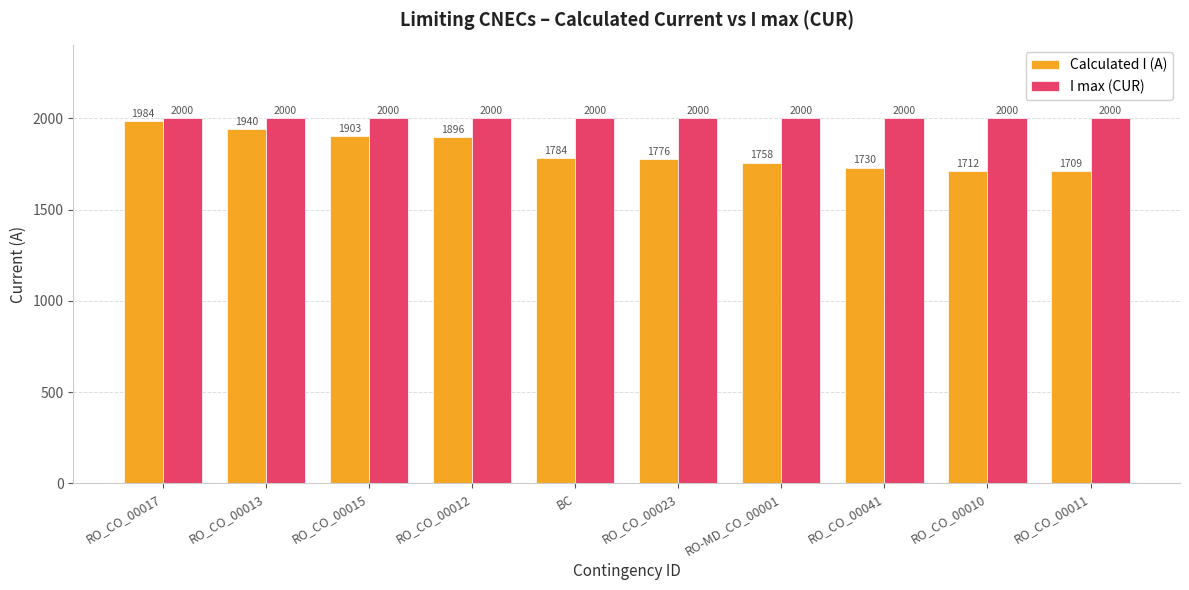

What are all the series names shown in the legend?

Calculated I (A), I max (CUR)